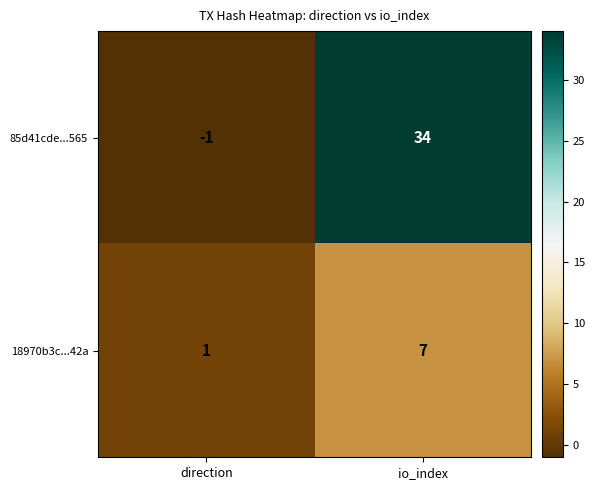

How many distinct data groups are displayed?

2